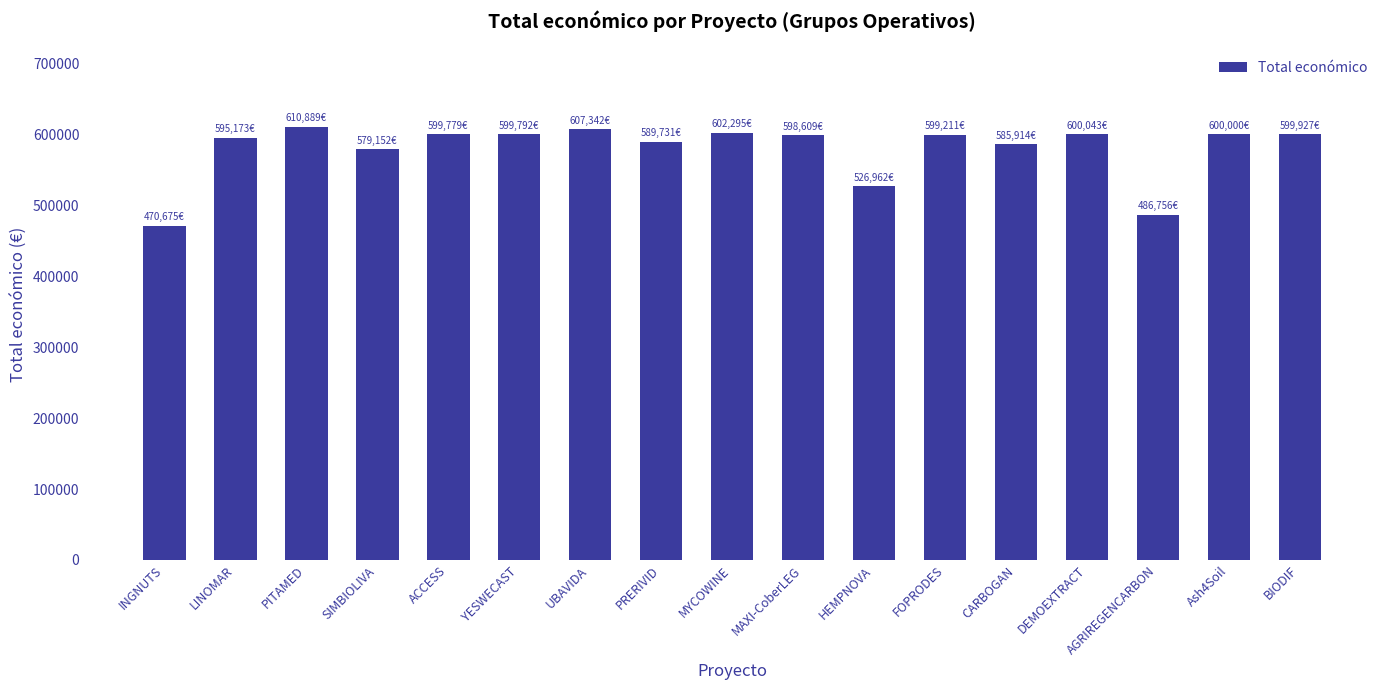

What is the value of the 17th bar from the left?

599927.0